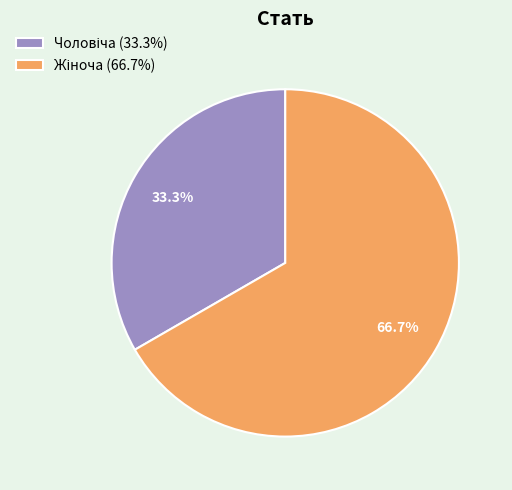

Is there any slice that represents more than half of the pie?

Yes